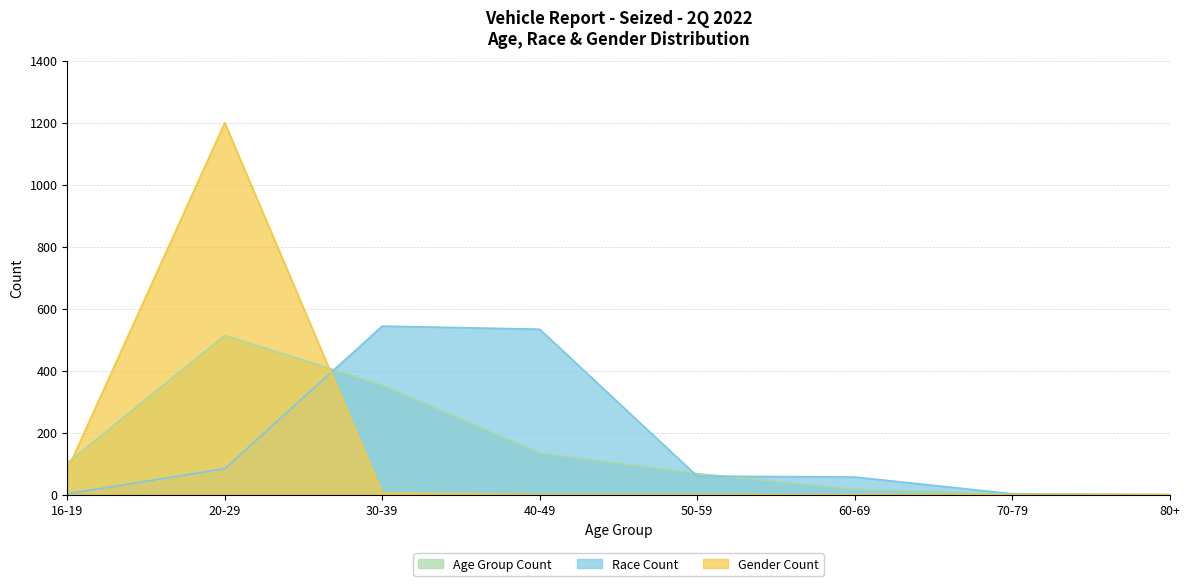

What is the label of the 4th point from the right?

50-59